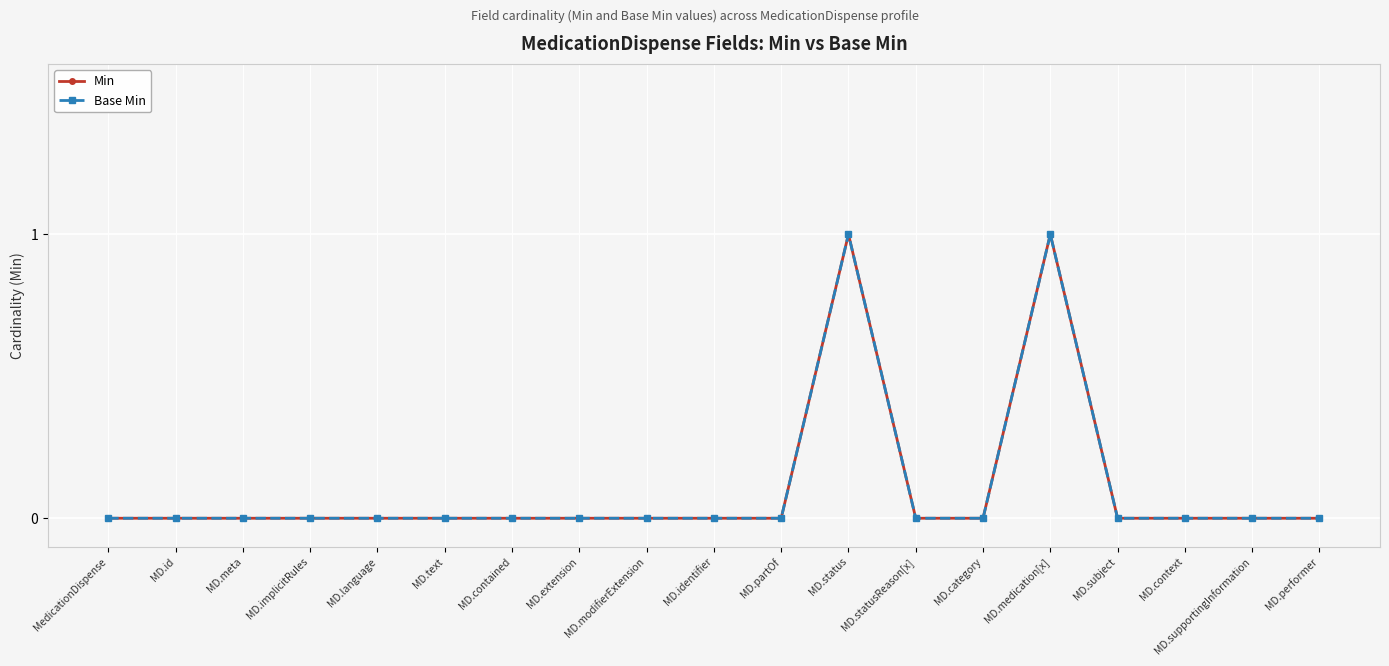

True or false: Min and Base Min cross at least once.

False